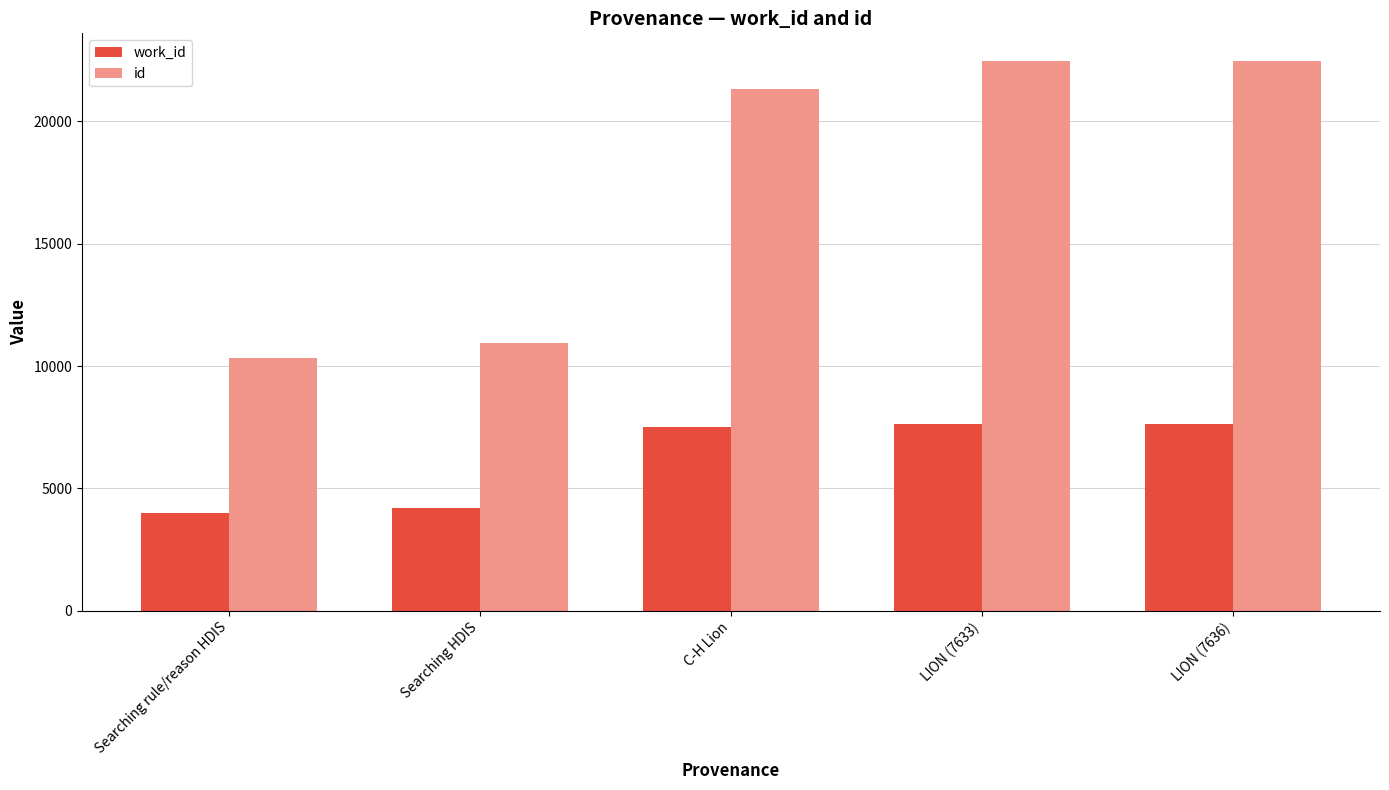

What is the minimum value for work_id?

3981